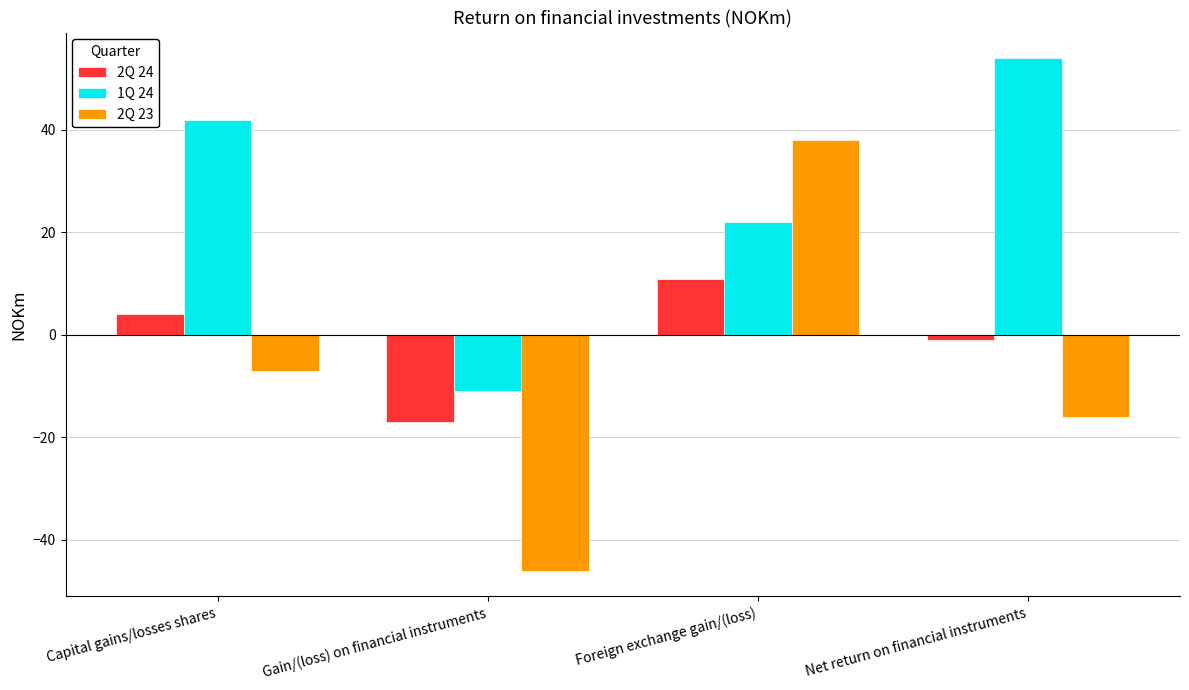

Is it true that 2Q 24 equals 11 at Foreign exchange gain/(loss)?

True